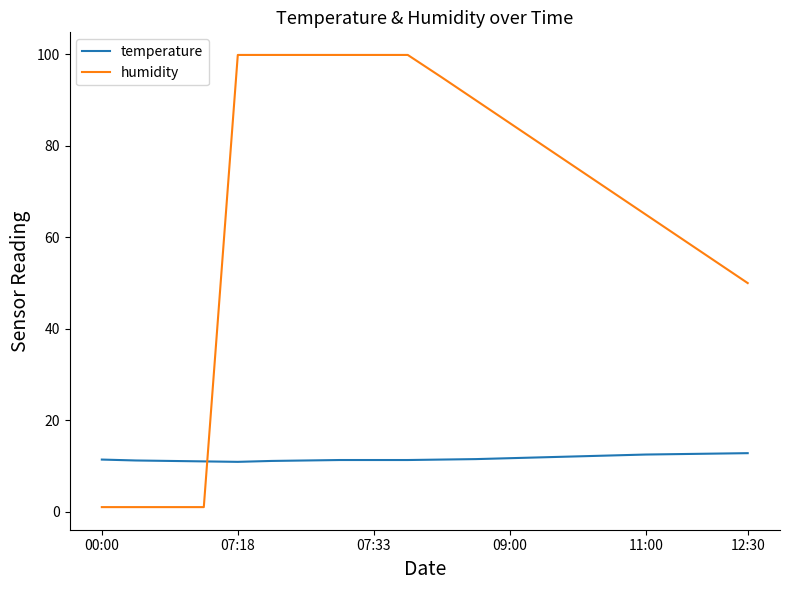

Which series has the largest range (max minus min)?

humidity